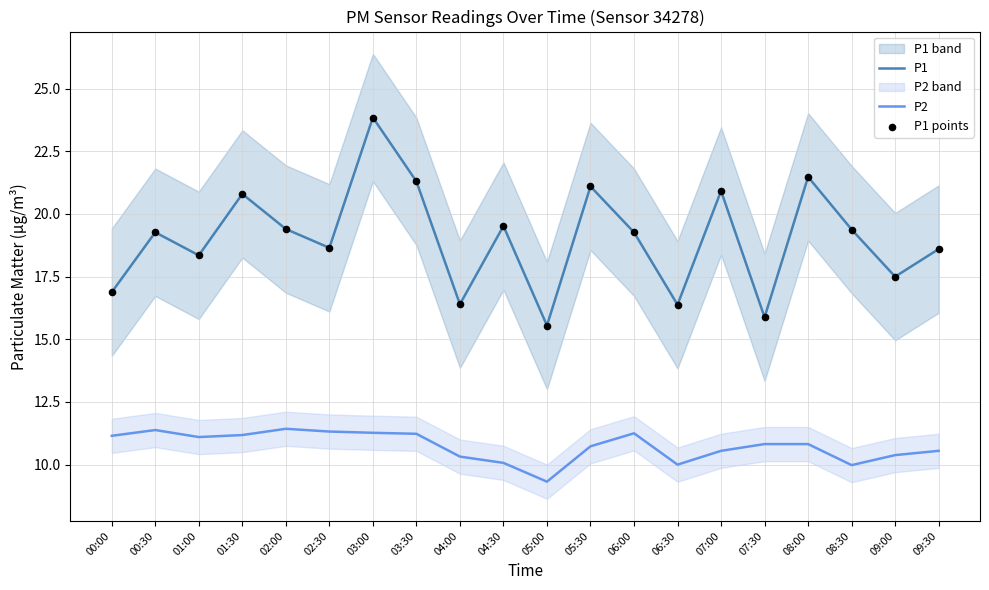

Which series has the largest Y range (max minus min)?

P1